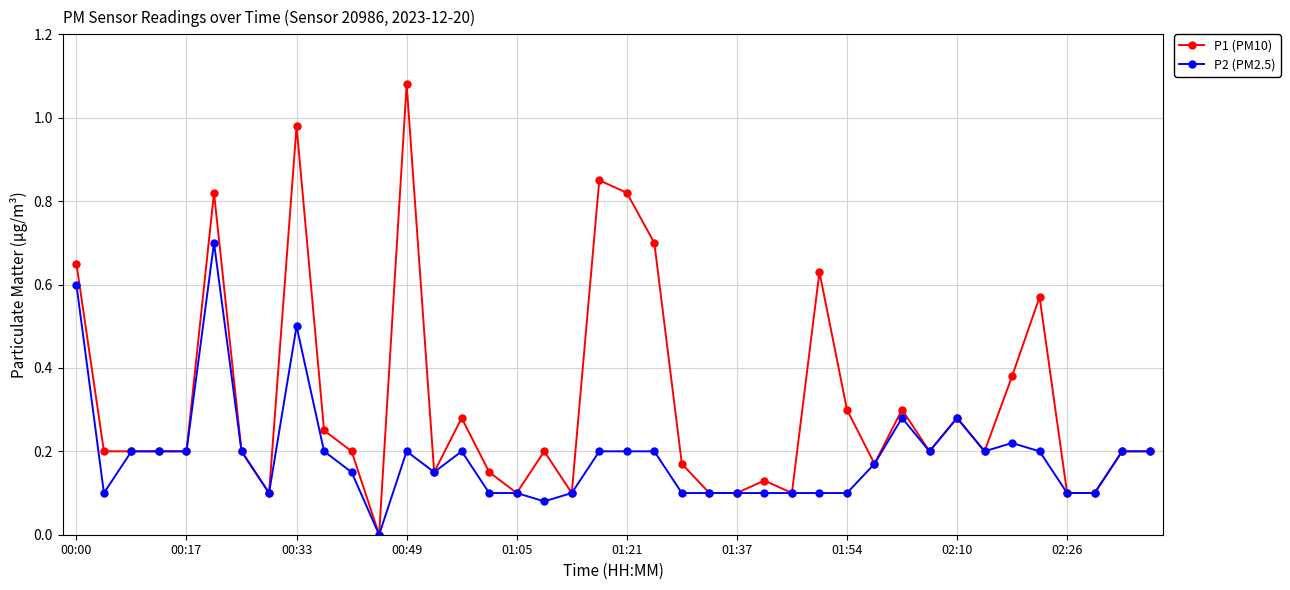

List the series in order of their peak value, highest first.

P1 (PM10), P2 (PM2.5)